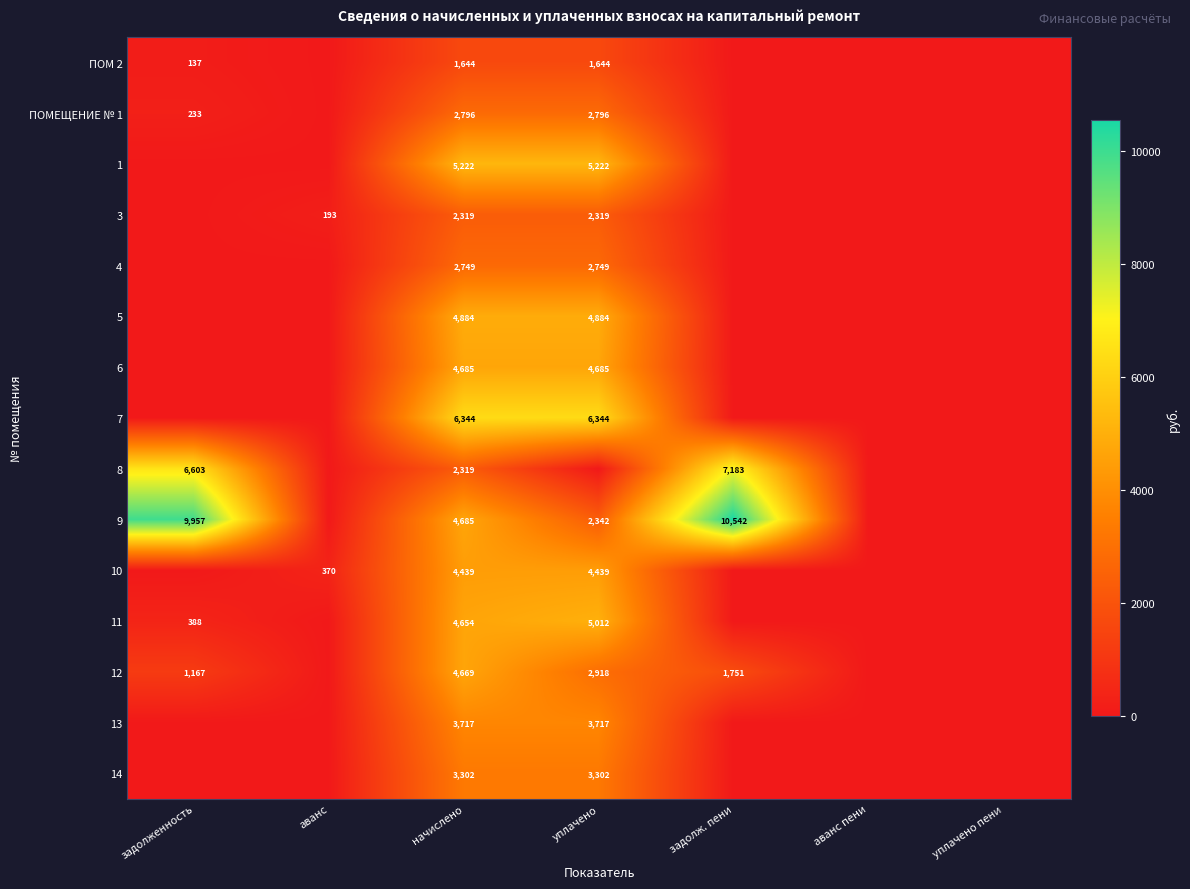

The 12 series shows 2769 at задолж. пени. True or false?

False